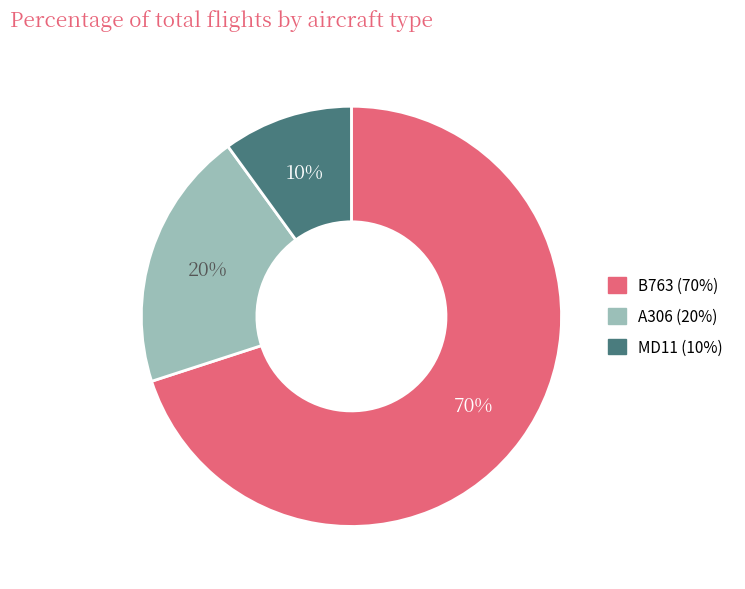

Approximately how many times larger is the value at B763 compared to MD11?

7.0